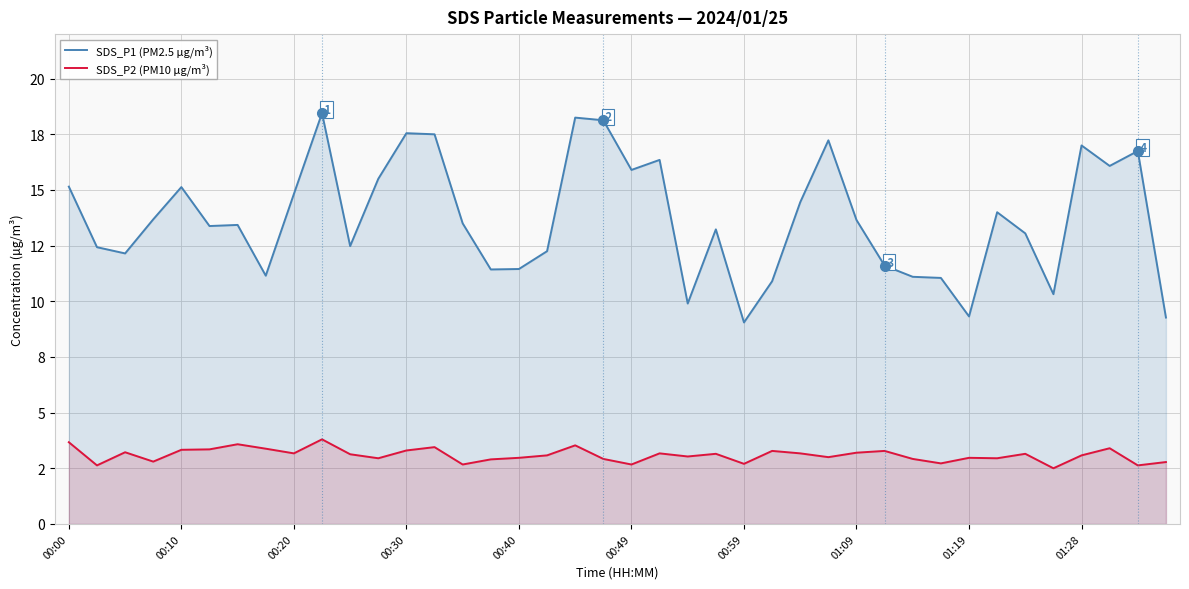

At which category does SDS_P1 (PM2.5 µg/m³) reach its first local peak?

00:10